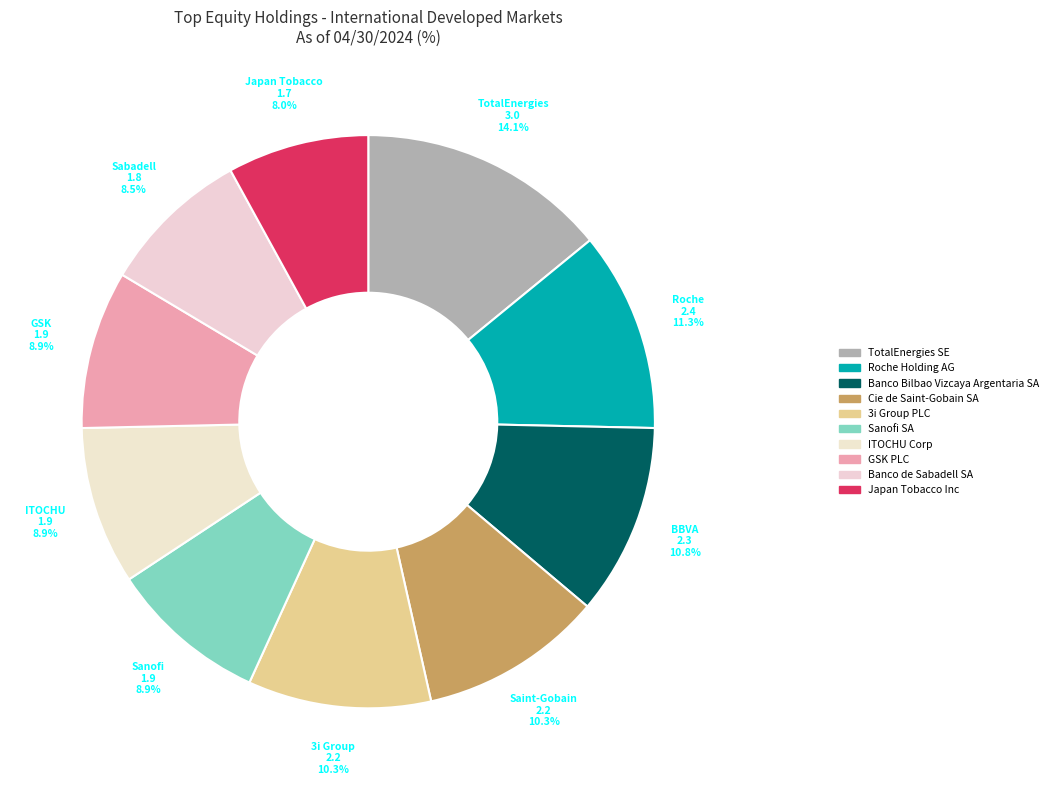

Between Sabadell and Roche, which is larger?

Roche